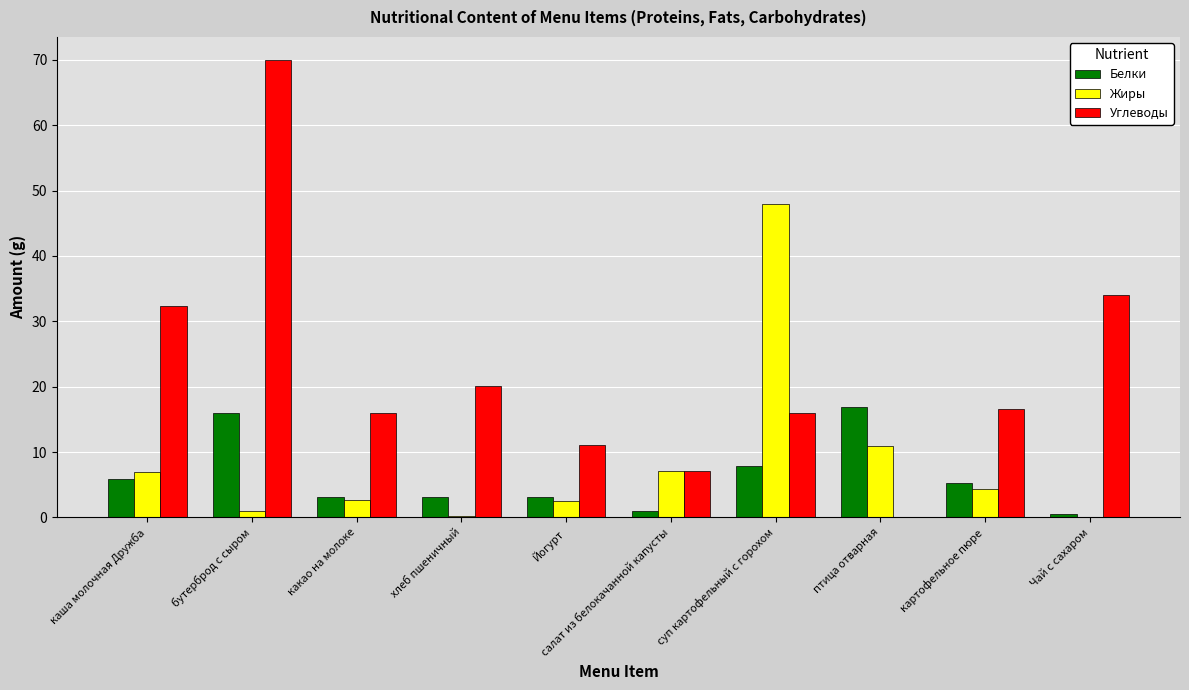

What is the greatest value displayed?

70.0